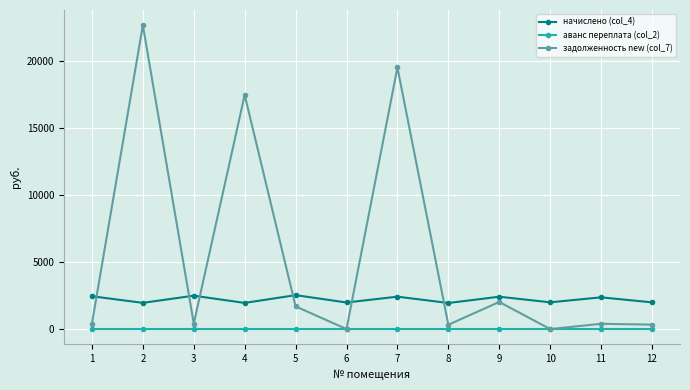

Which series has the largest total across all categories?

задолженность new (col_7)